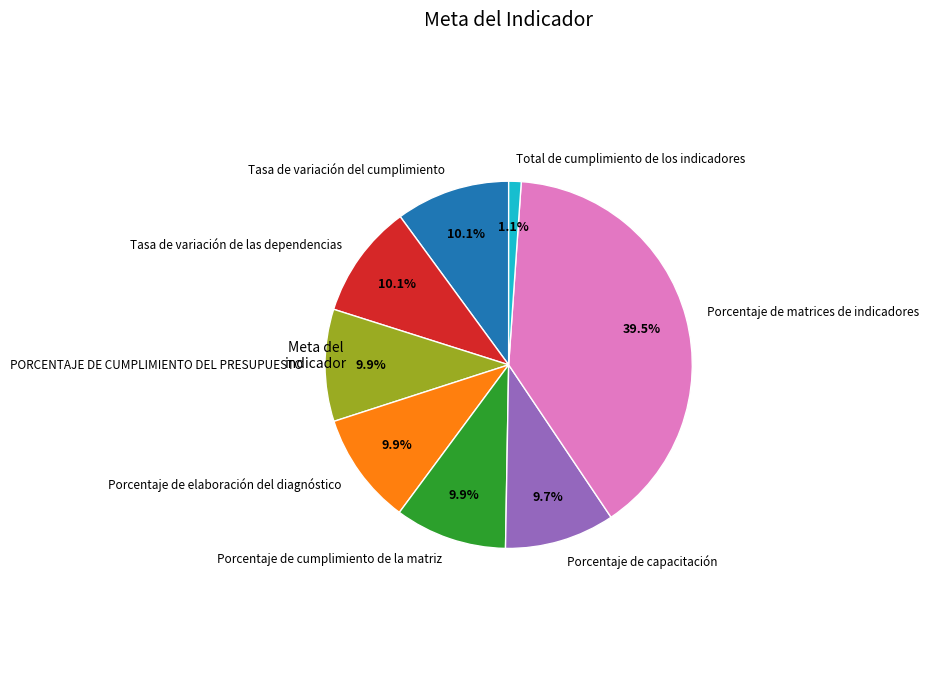

What is the ratio of the value at Tasa de variación del cumplimiento to the value at Porcentaje de capacitación?

1.0